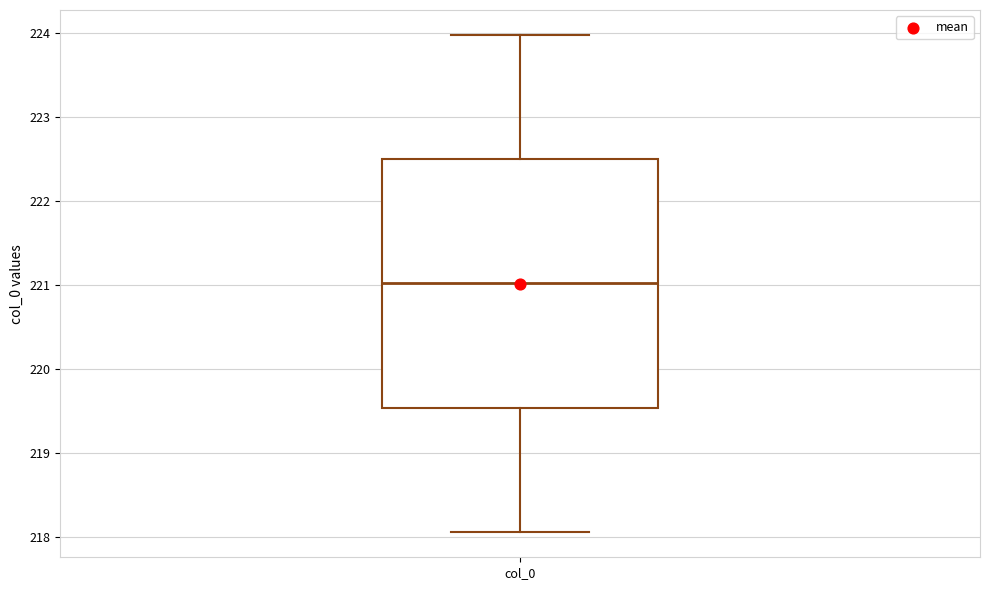

Read this box plot against the y-axis: the position of the median line, the range covered by the box, and the ends of both whiskers. The values are not printed on the chart, so give them approximately, as read against the axis.

median 221.0, box 219.5 to 222.5, whiskers 218.1 to 224.0